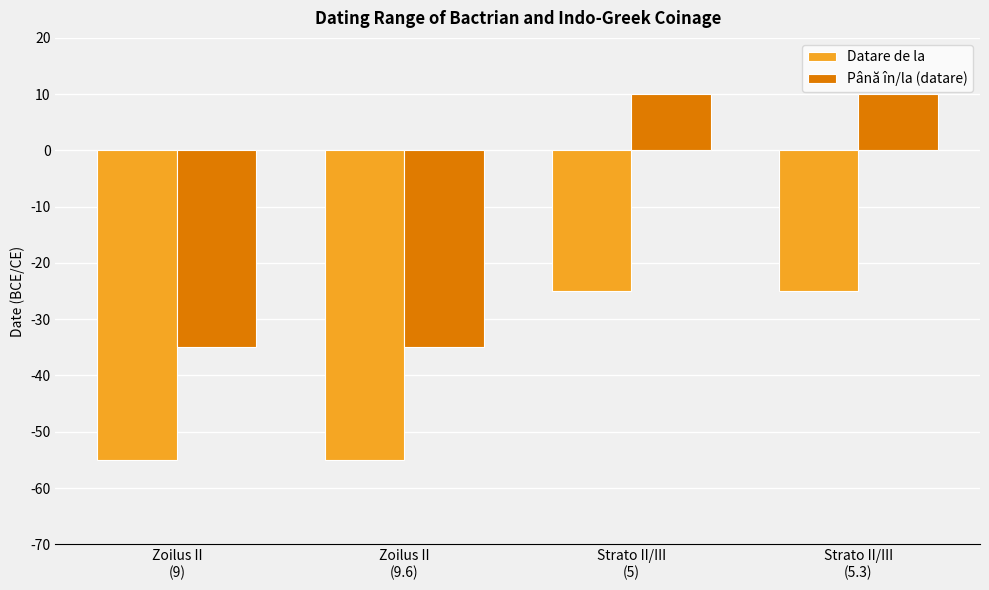

What is the average value of the Datare de la series?

-40